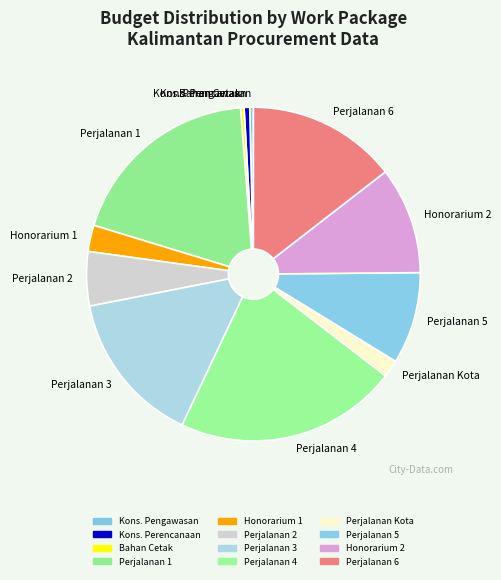

Between Kons. Pengawasan and Perjalanan 4, which is larger?

Perjalanan 4